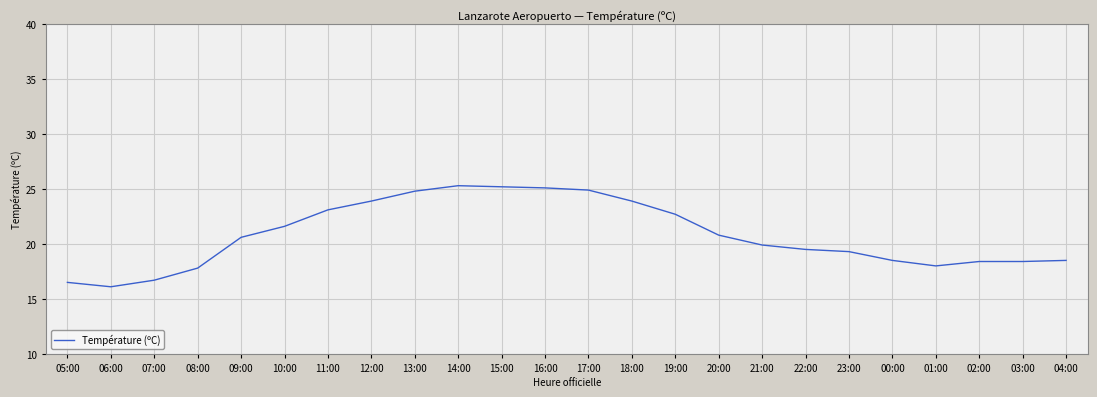

What position from the left is 03:00?

23